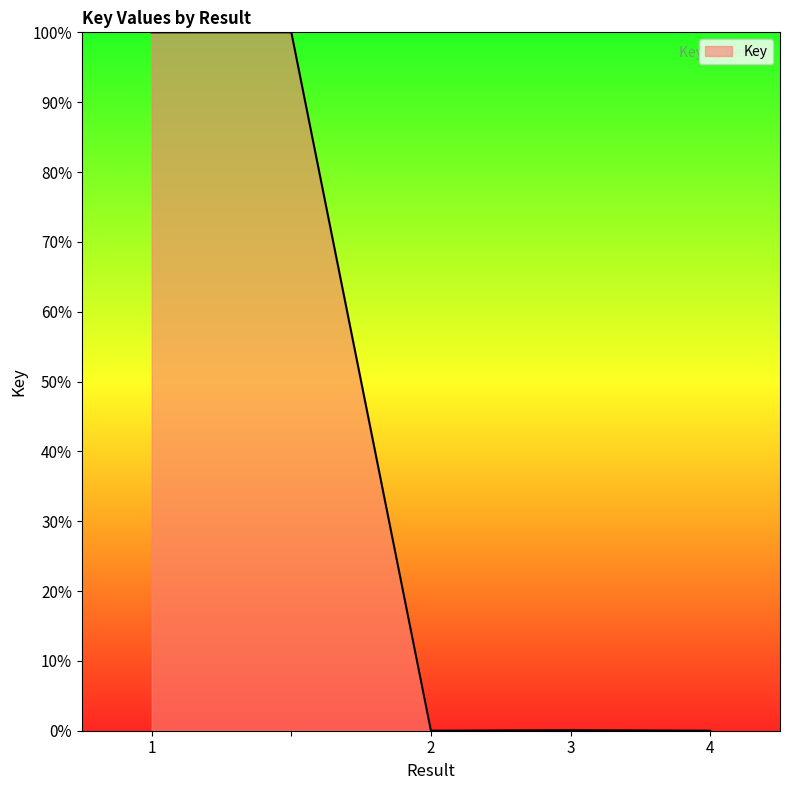

How many interior local valleys (lower than both neighbors) does the data have?

1